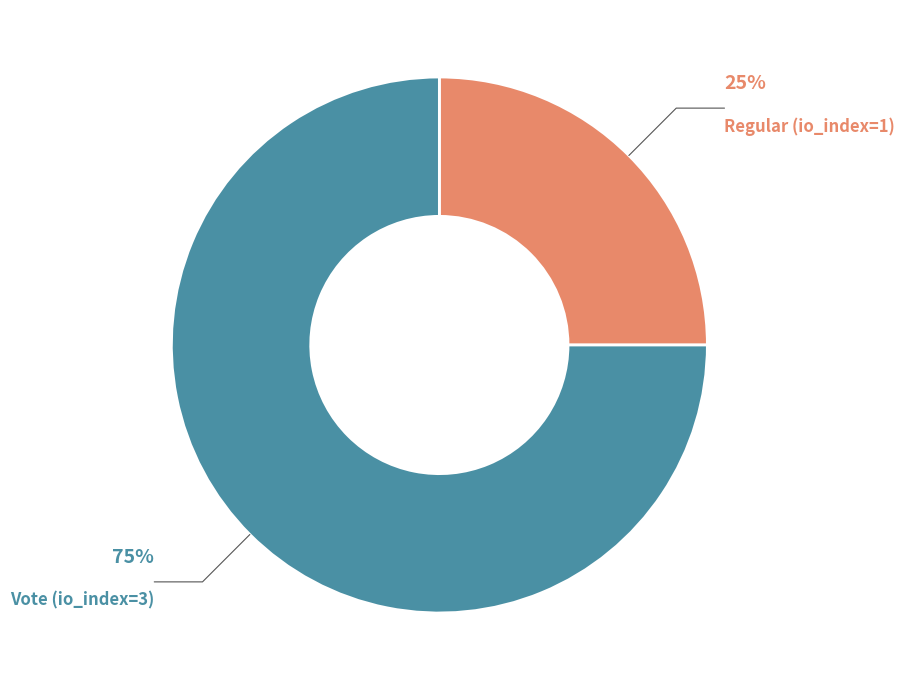

What percentage is the Vote (io_index=3) slice, to the nearest percent?

75%